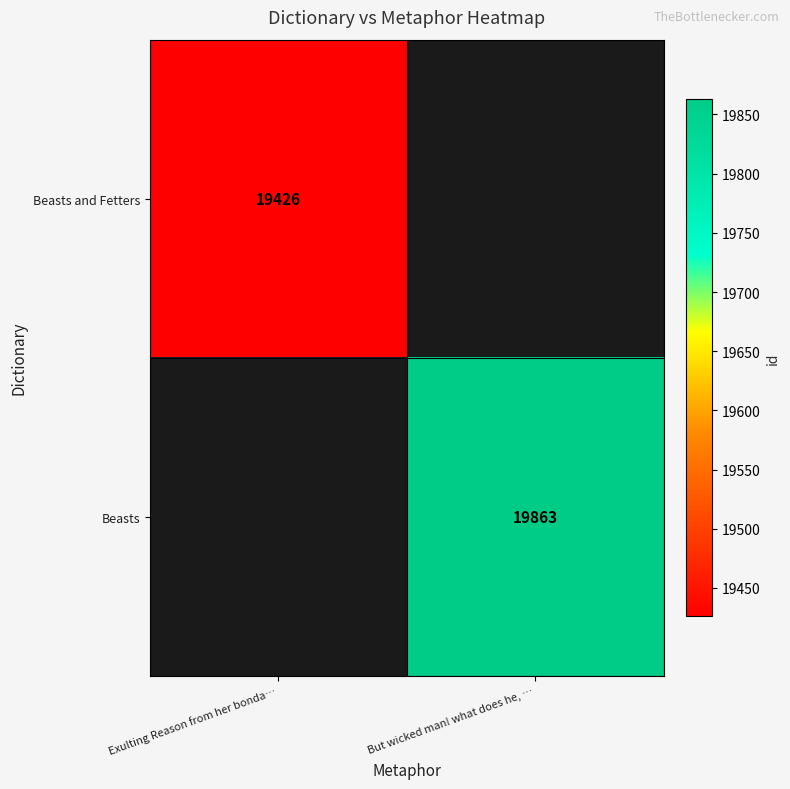

The value of Beasts at But wicked man! what does he, … is 26512. True or false?

False